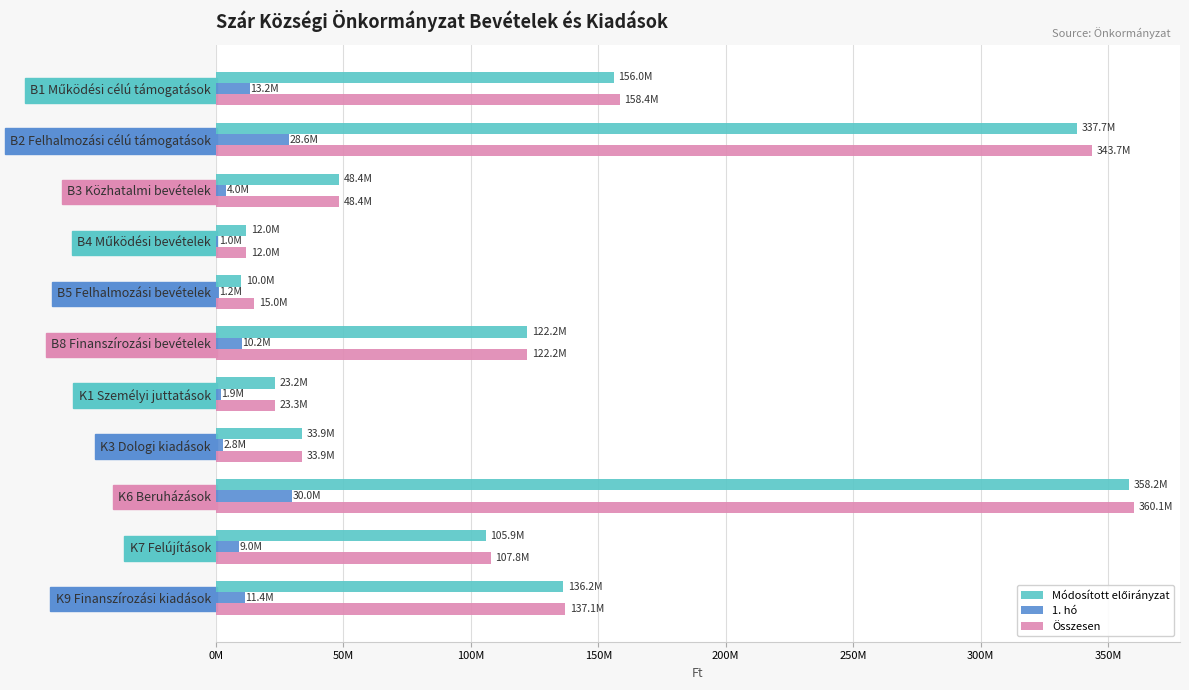

Rank the series by their maximum value, from highest to lowest.

Összesen, Módosított előirányzat, 1. hó